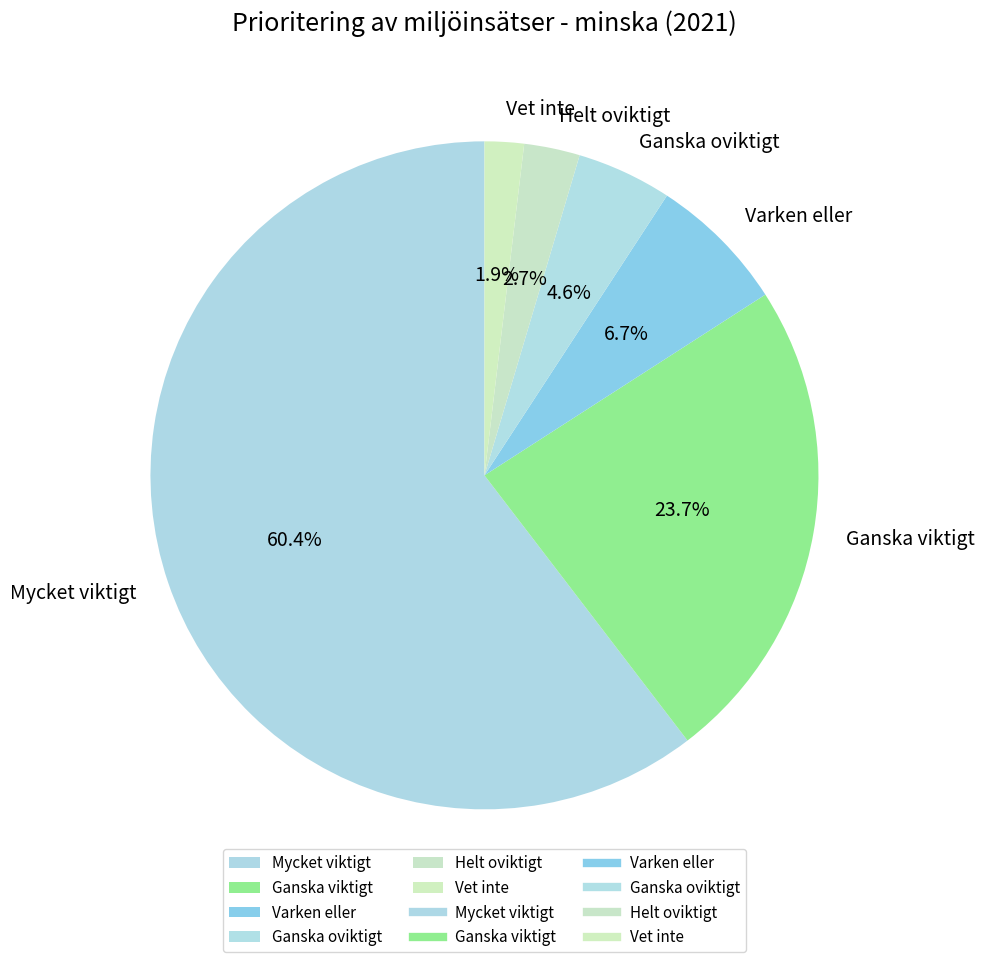

Which has a higher value, Ganska oviktigt or Helt oviktigt?

Ganska oviktigt